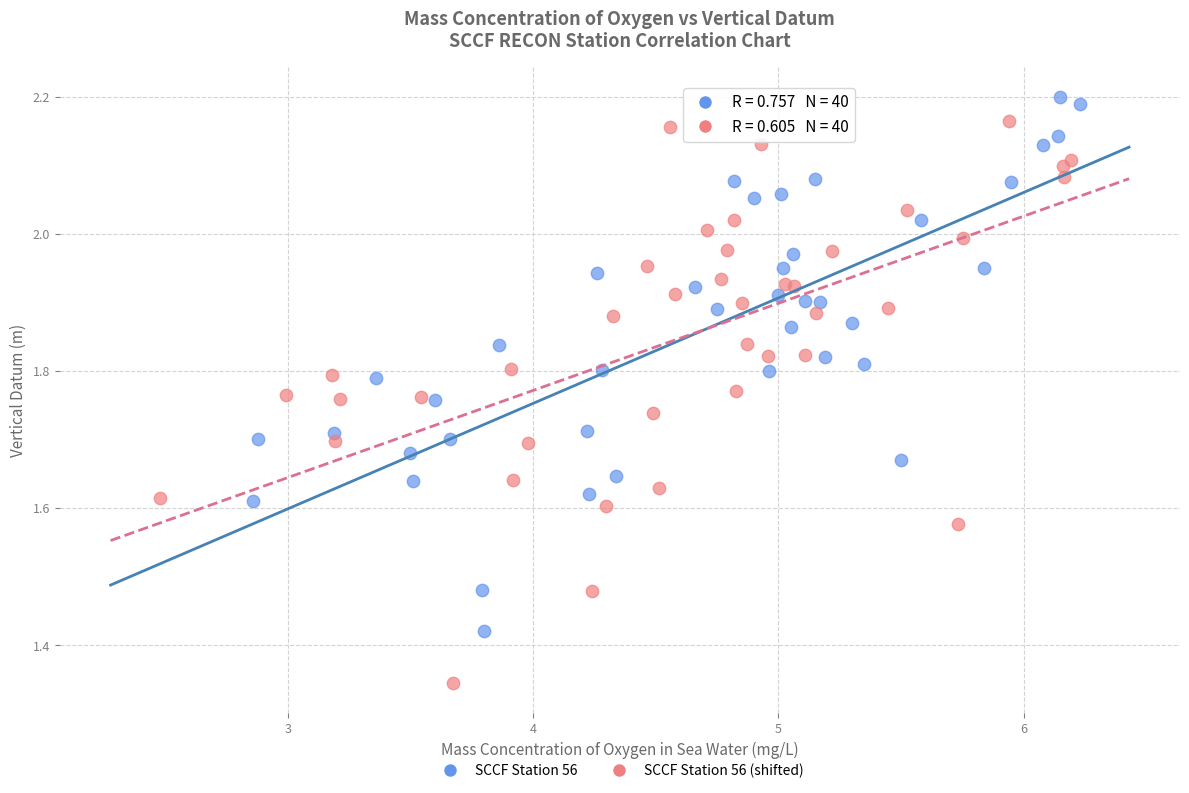

Which series has the largest Y range (max minus min)?

SCCF Station 56 (shifted)